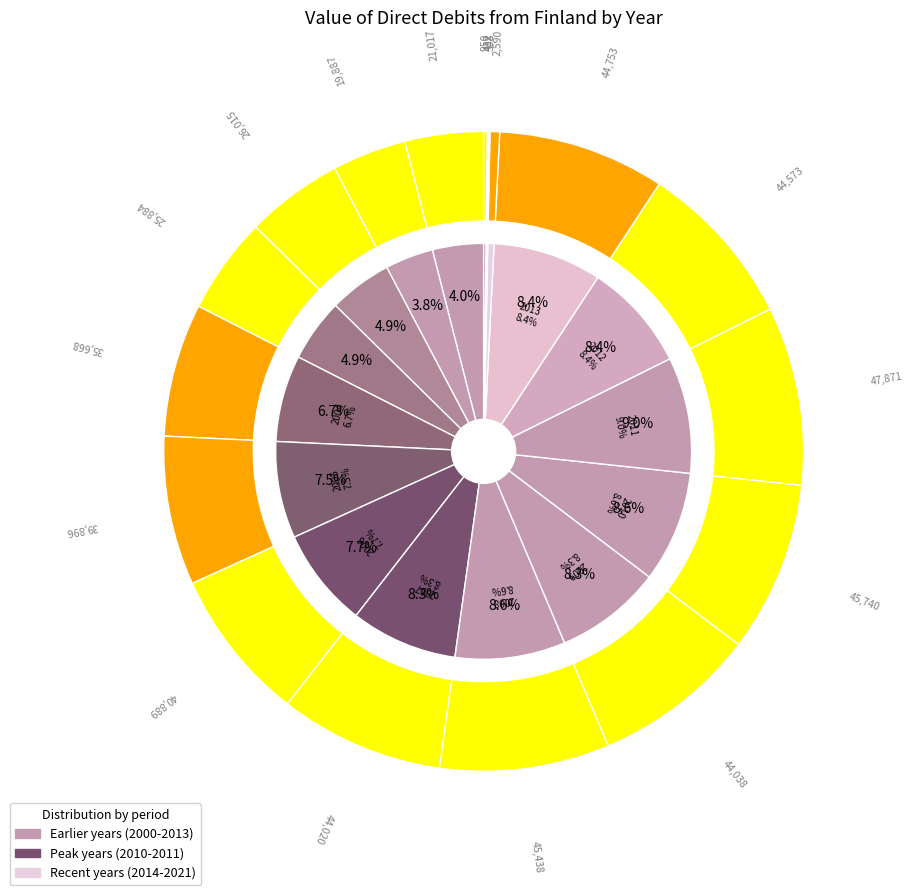

The 2021 slice represents 12% of the pie. True or false?

False